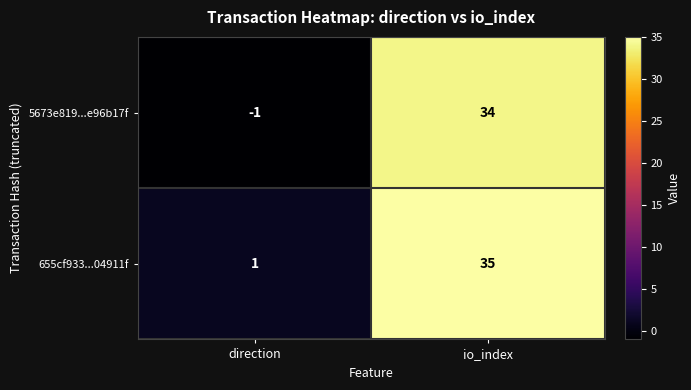

At which label is 5673e819...e96b17f closest to 16?

direction